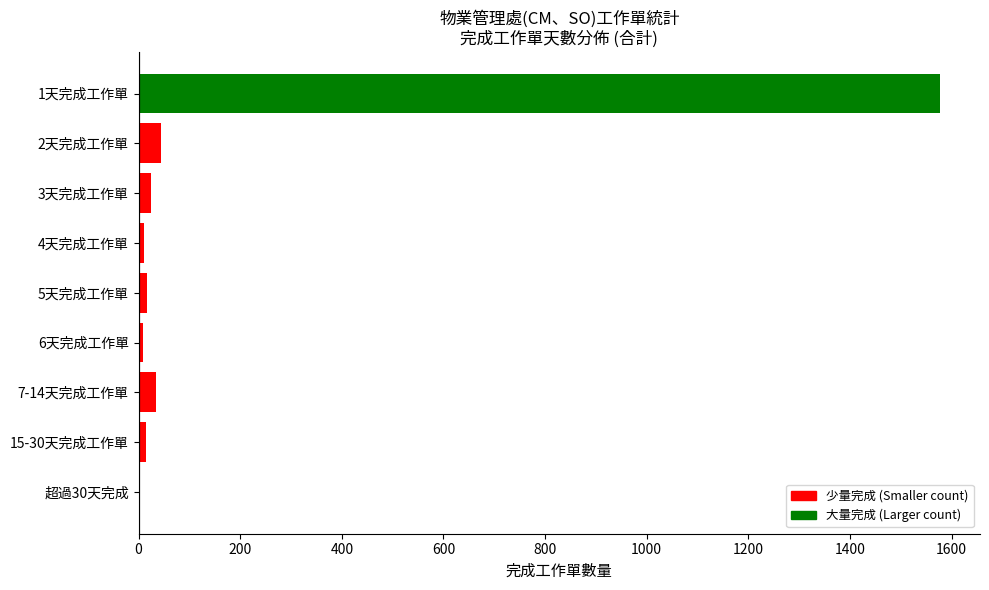

How many categories are shown in the chart?

9